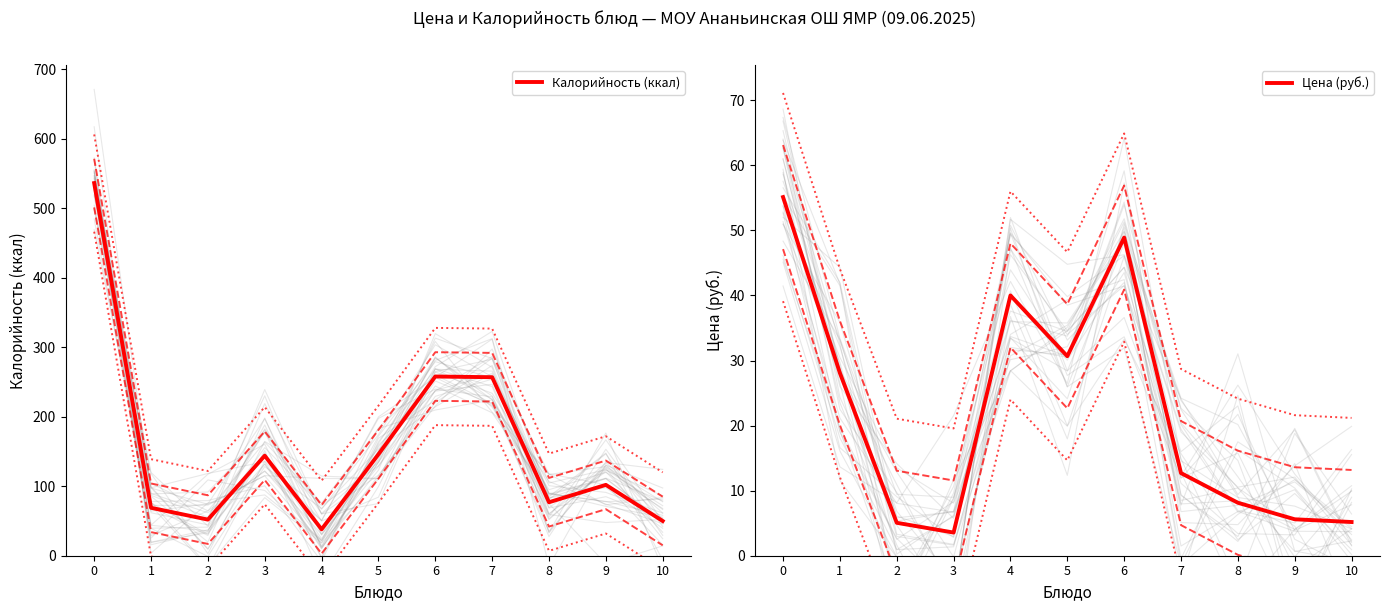

How many interior local valleys does the Калорийность (ккал) series have?

3